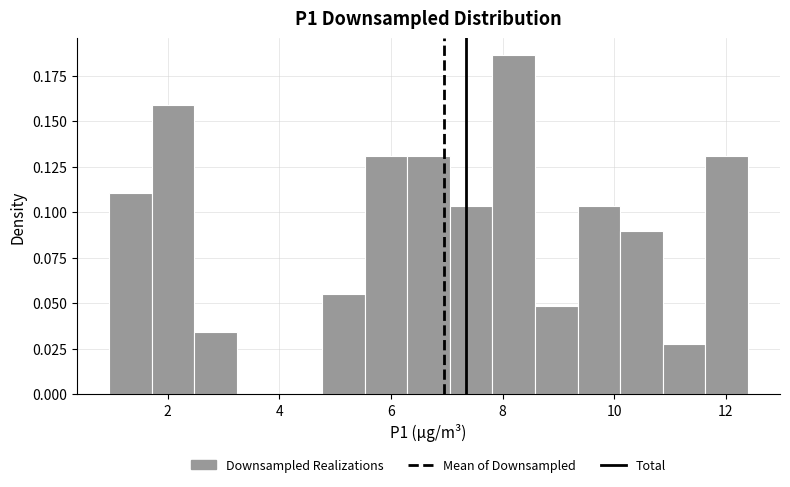

Read against the x-axis, roughly where is the centre of the tallest bar?

8.2